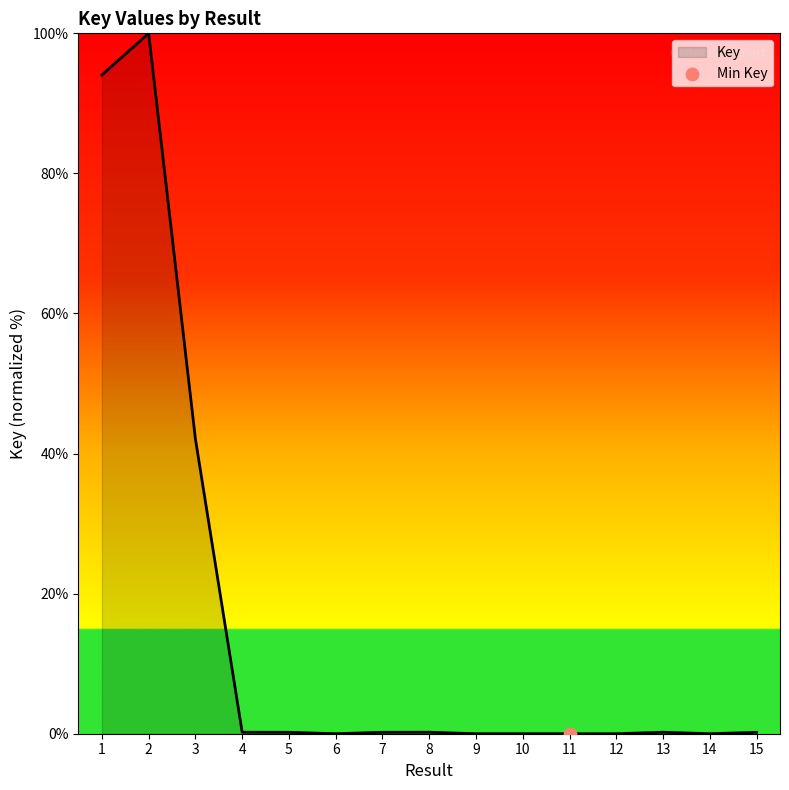

What is the difference between the maximum and minimum values?

100.0